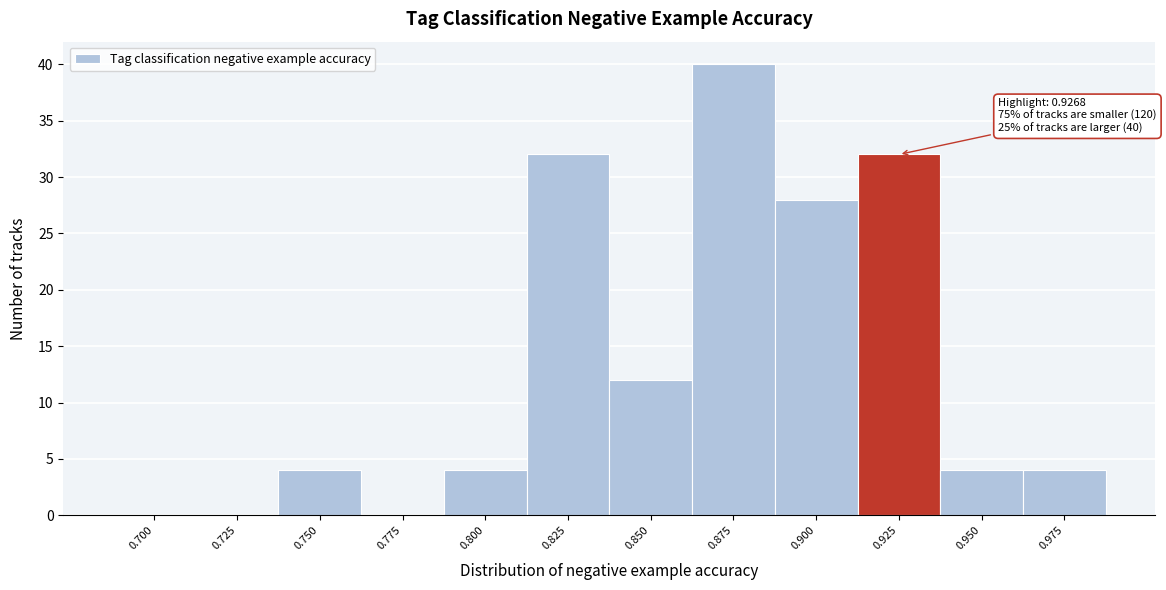

Reading right to left, extract all data points from this chart.

0.975=4	0.950=4	0.925=32	0.900=28	0.875=40	0.850=12	0.825=32	0.800=4	0.775=0	0.750=4	0.725=0	0.700=0